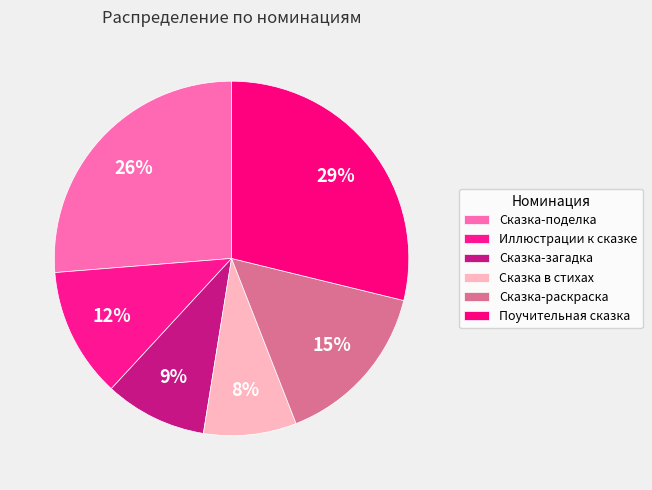

Combined, do Сказка-раскраска and Сказка-поделка account for over 50%?

No